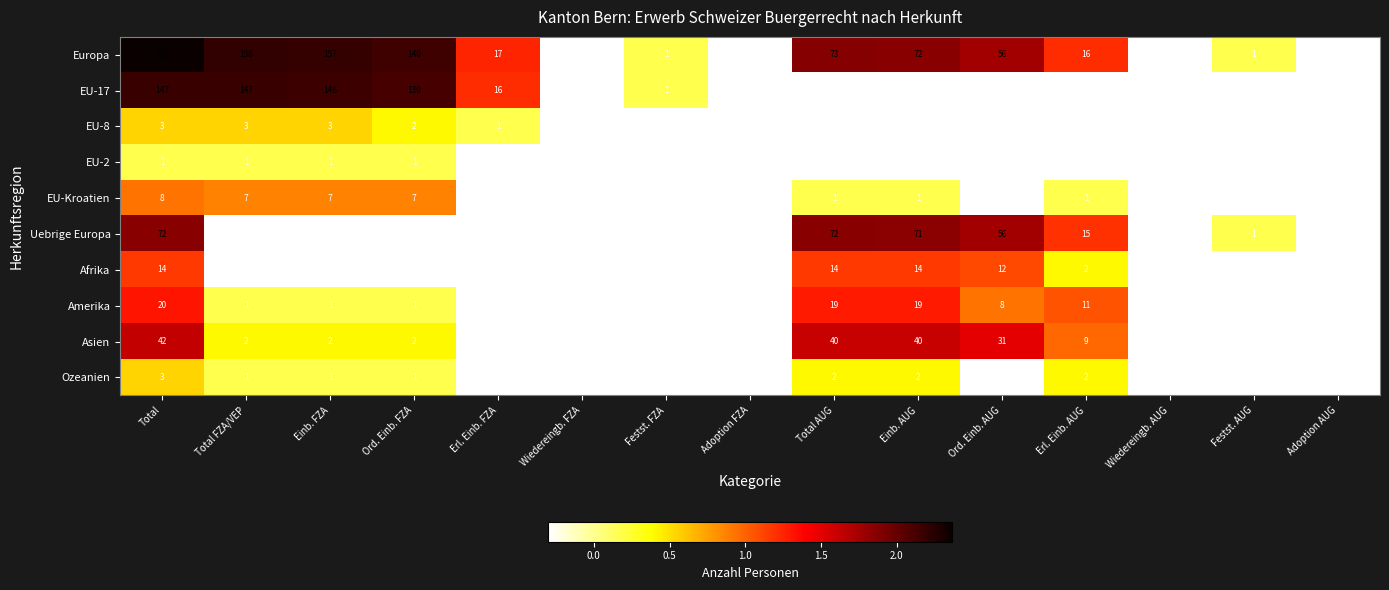

Which series has the widest spread of values?

Europa